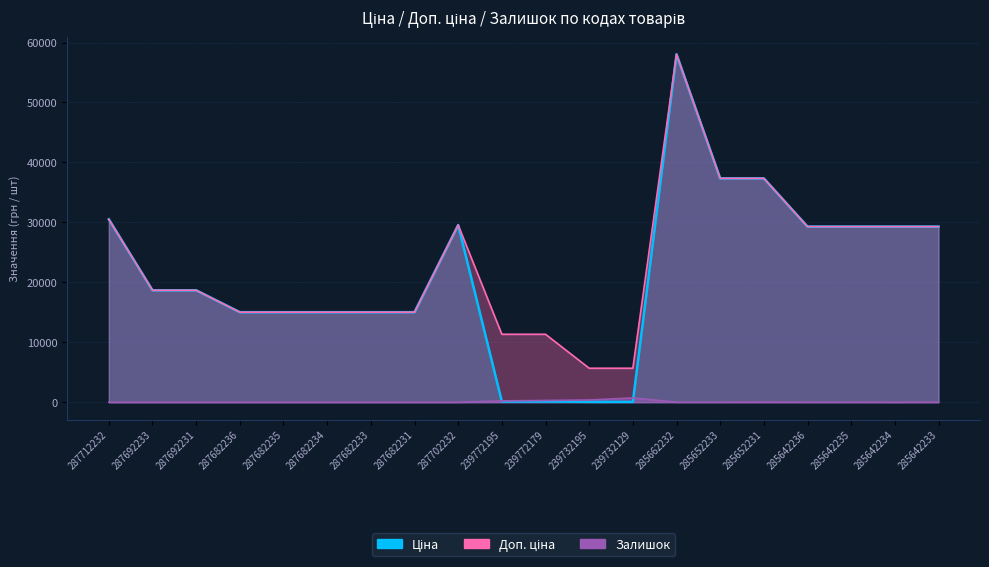

What is the label of the 15th point from the right?

287682234